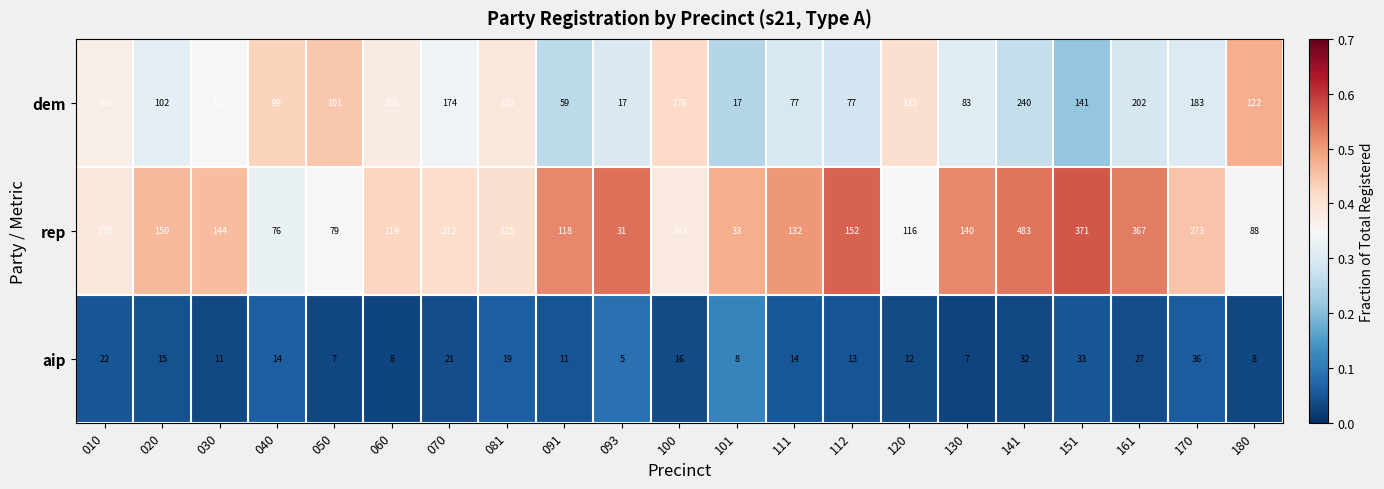

Where is rep nearest to the value 257?

170